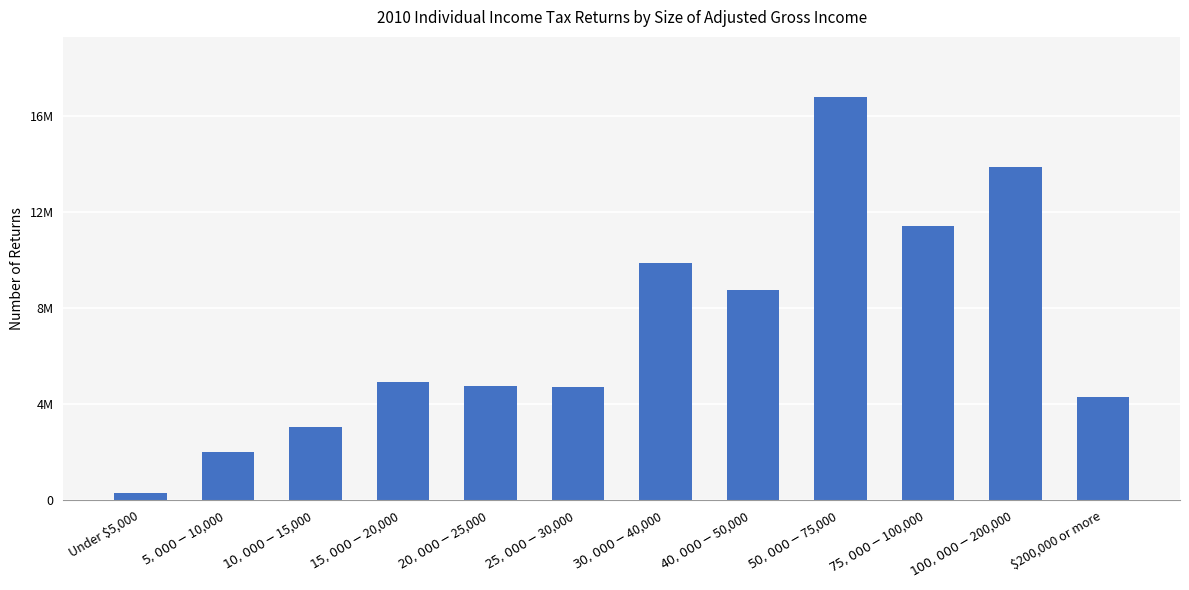

What is the sum of the values at $100,000-$200,000 and $10,000-$15,000?

16891879